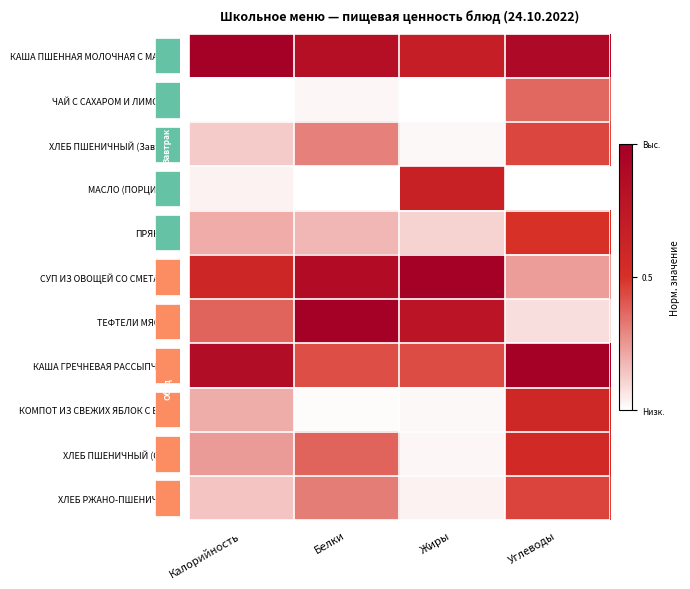

Count the number of categories in the chart.

4